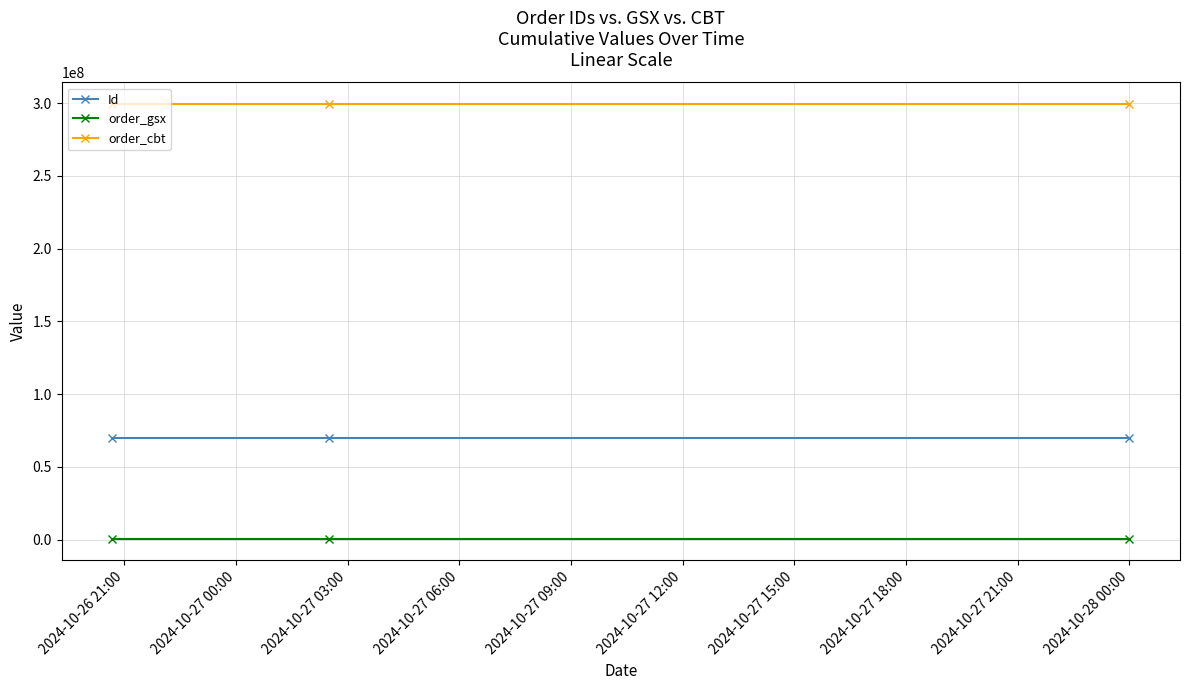

What is the sum of all Id values?

209579571